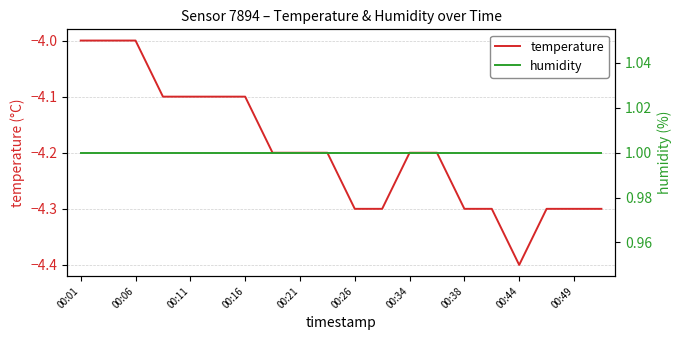

What is the greatest value displayed?

1.0